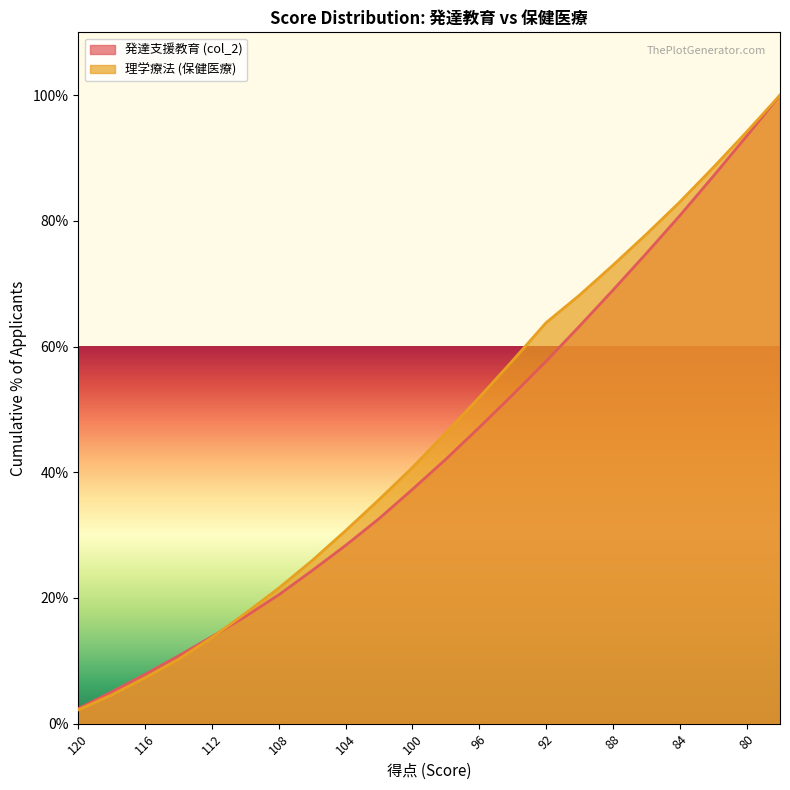

What is the greatest value displayed?

100.0